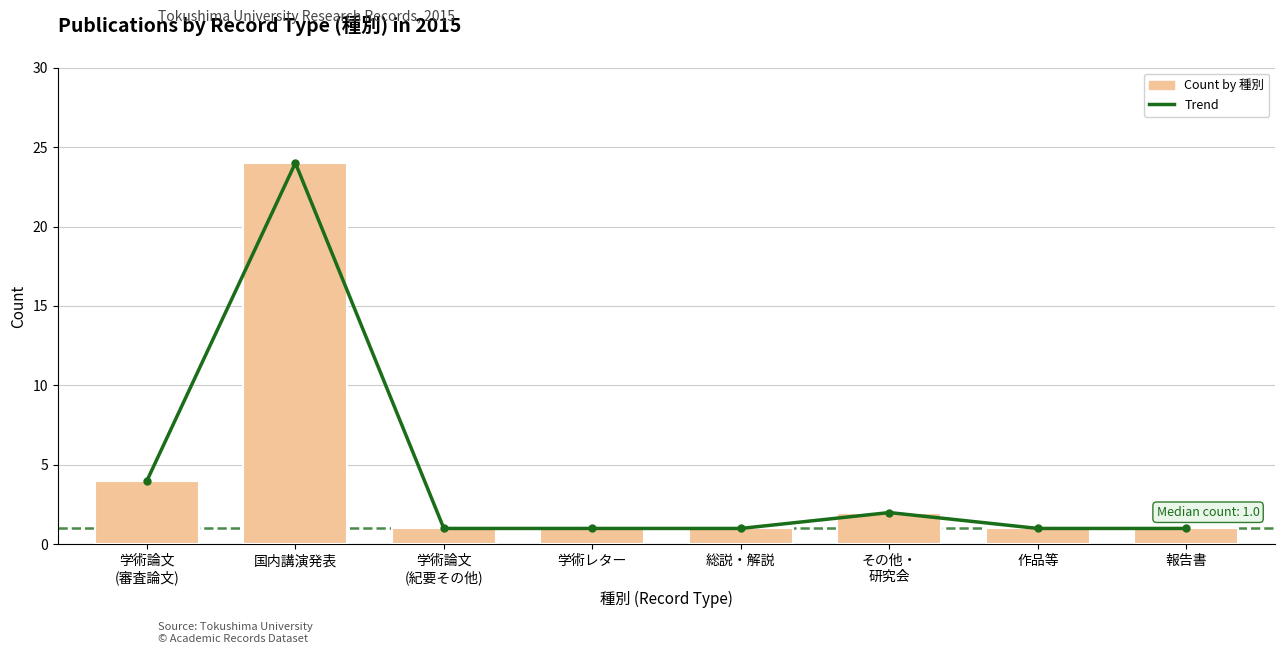

What is the sum of all Trend values?

35